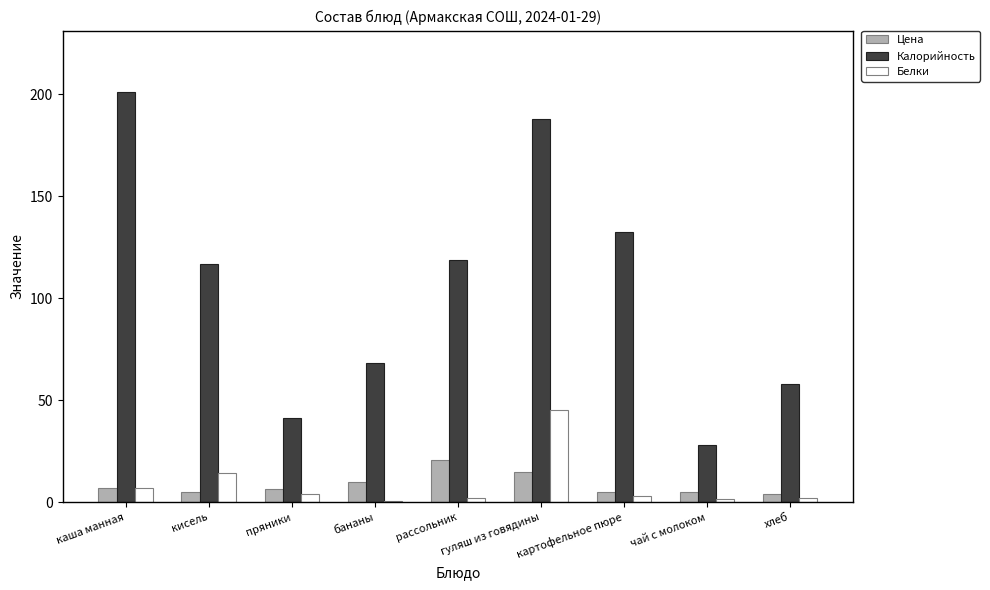

What are all the series names shown in the legend?

Цена, Калорийность, Белки